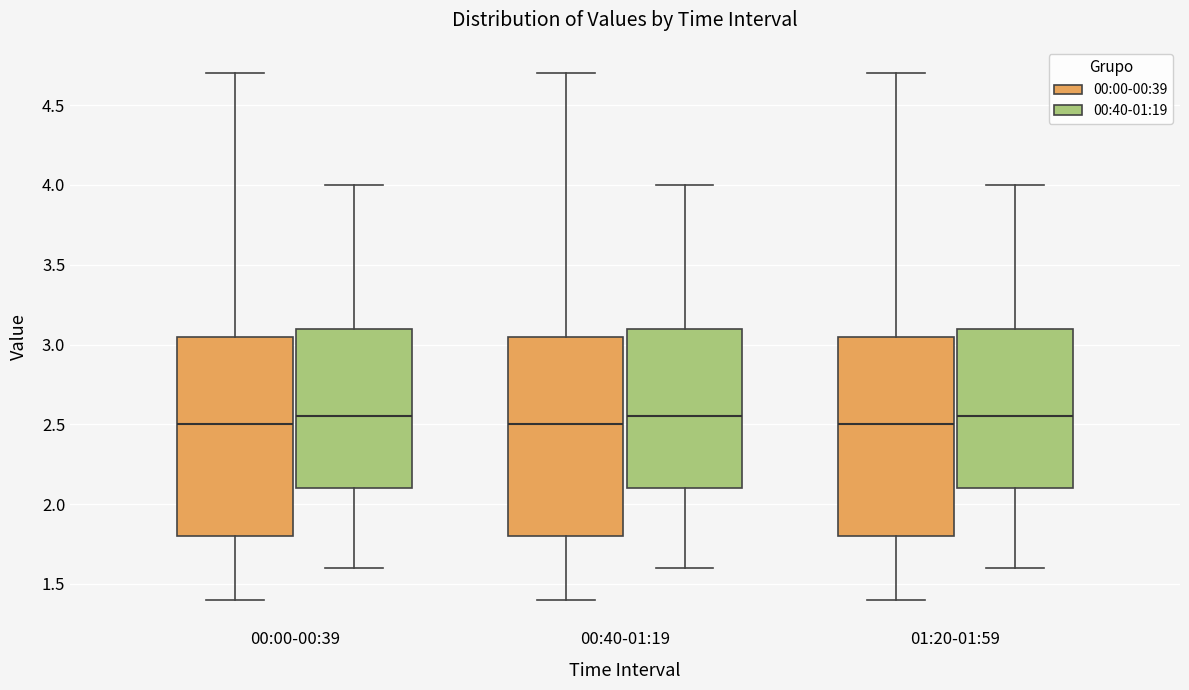

Reading left to right, read every box against the y-axis: the position of its median line, the range the box covers, and the ends of its whiskers. The values are not printed on the chart, so give them approximately, as read against the axis.

00:00-00:39 (00:00-00:39): median 2.50, box 1.80 to 3.05, whiskers 1.40 to 4.70
00:00-00:39 (00:40-01:19): median 2.55, box 2.10 to 3.10, whiskers 1.60 to 4.00
00:40-01:19 (00:00-00:39): median 2.50, box 1.80 to 3.05, whiskers 1.40 to 4.70
00:40-01:19 (00:40-01:19): median 2.55, box 2.10 to 3.10, whiskers 1.60 to 4.00
01:20-01:59 (00:00-00:39): median 2.50, box 1.80 to 3.05, whiskers 1.40 to 4.70
01:20-01:59 (00:40-01:19): median 2.55, box 2.10 to 3.10, whiskers 1.60 to 4.00